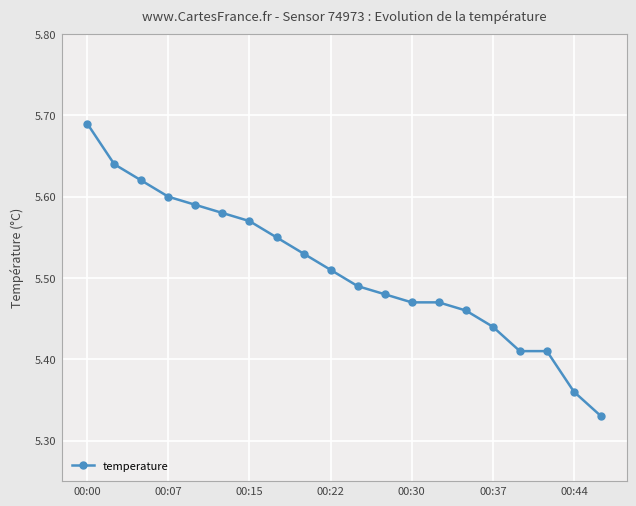

How many values are between 5 and 6?

20